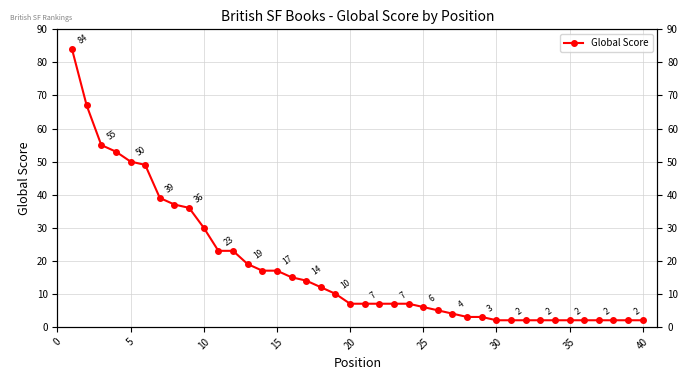

What is the difference between the second highest and second lowest values?

65